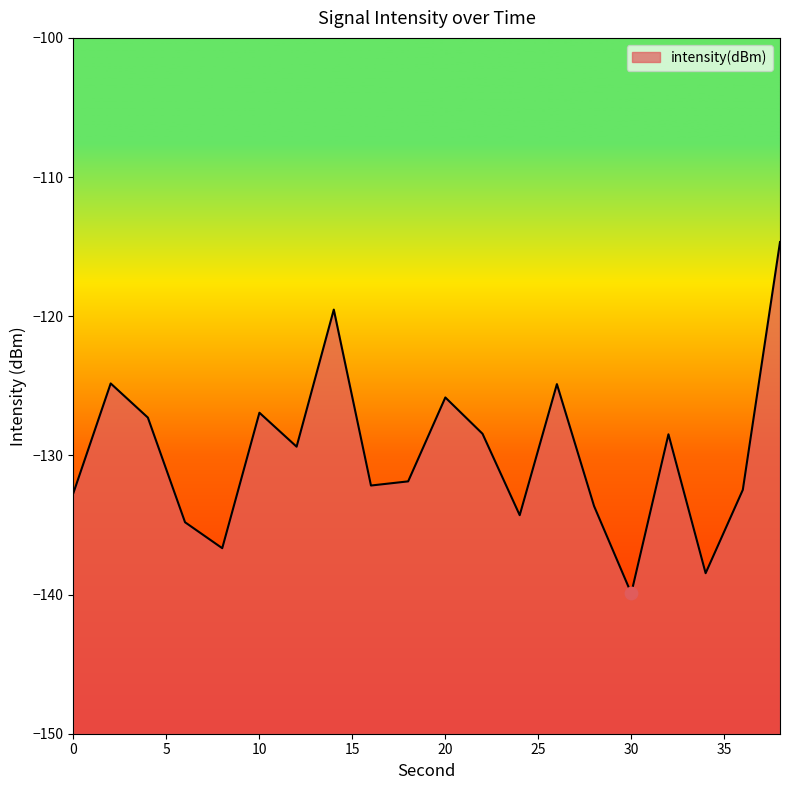

What is the change in value from 2 to 14?

+5.3